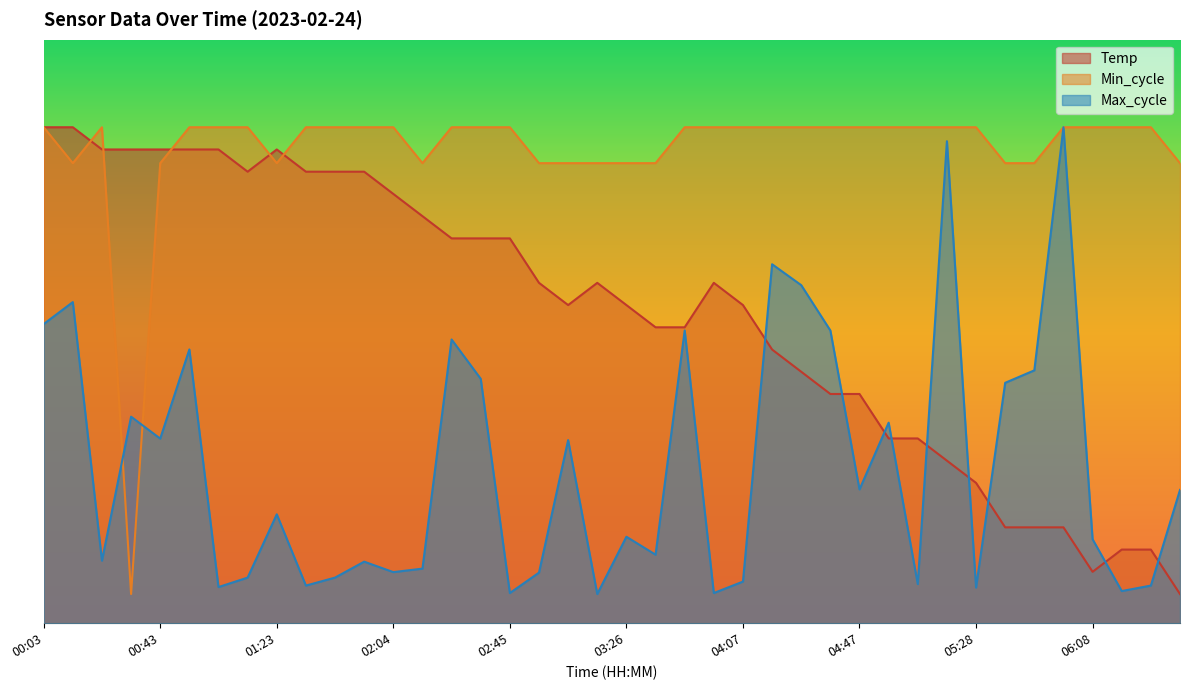

The Min_cycle series shows 17489.1 at 06:49. True or false?

True